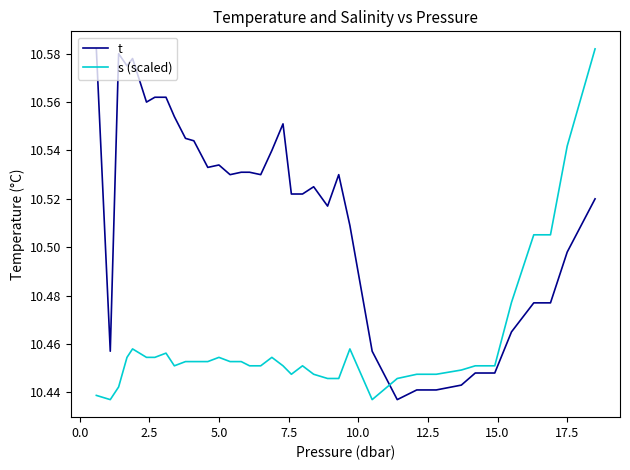

Rank the series by their average value, from lowest to highest.

s (scaled), t